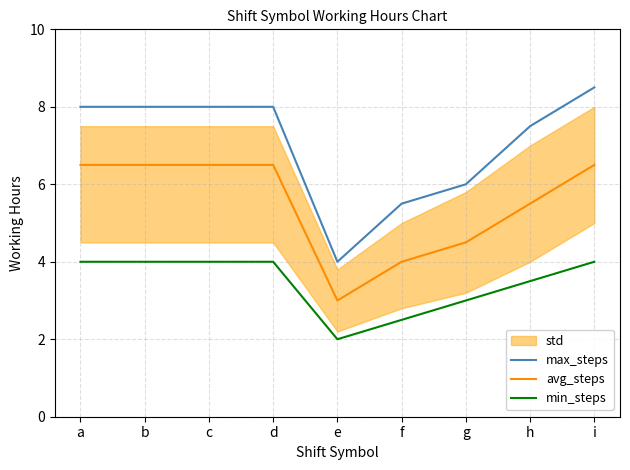

Reading right to left, list all the values displayed in this chart.

max_steps: 8.5	7.5	6.0	5.5	4.0	8.0	8.0	8.0	8.0
avg_steps: 6.5	5.5	4.5	4.0	3.0	6.5	6.5	6.5	6.5
min_steps: 4.0	3.5	3.0	2.5	2.0	4.0	4.0	4.0	4.0